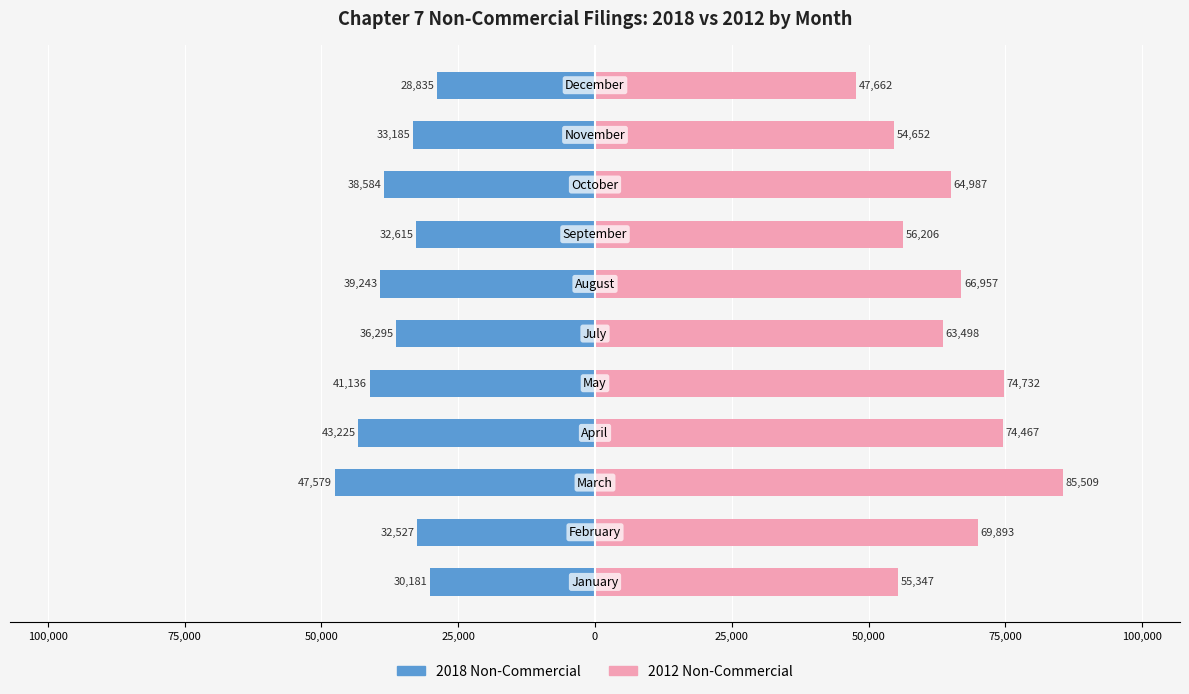

Reading right to left, what are all the values shown in this chart?

2018 Non-Commercial: -28835	-33185	-38584	-32615	-39243	-36295	-41136	-43225	-47579	-32527	-30181
2012 Non-Commercial: 47662	54652	64987	56206	66957	63498	74732	74467	85509	69893	55347